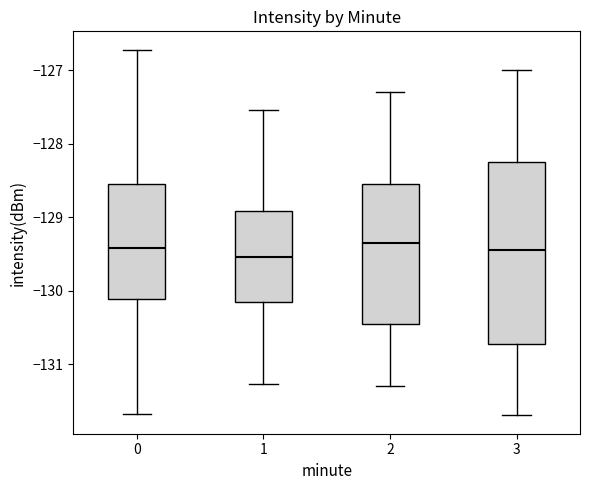

Where does the lower whisker of the box at x = 0 end on the y-axis? The values are not printed on the chart, so give them approximately, as read against the axis.

-131.7